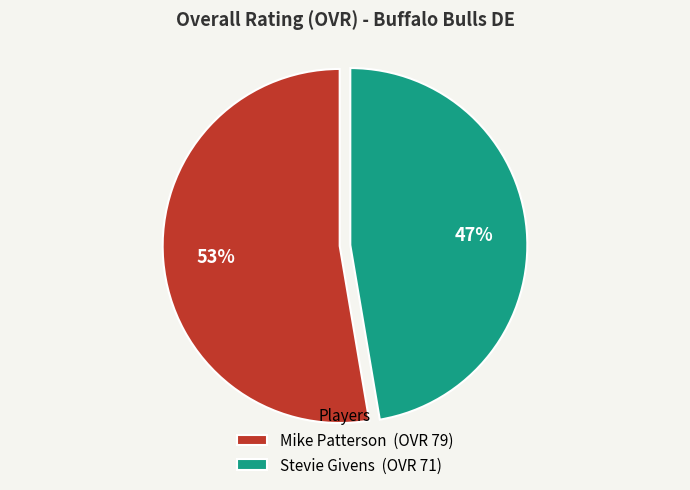

Is there any slice that represents more than half of the pie?

Yes